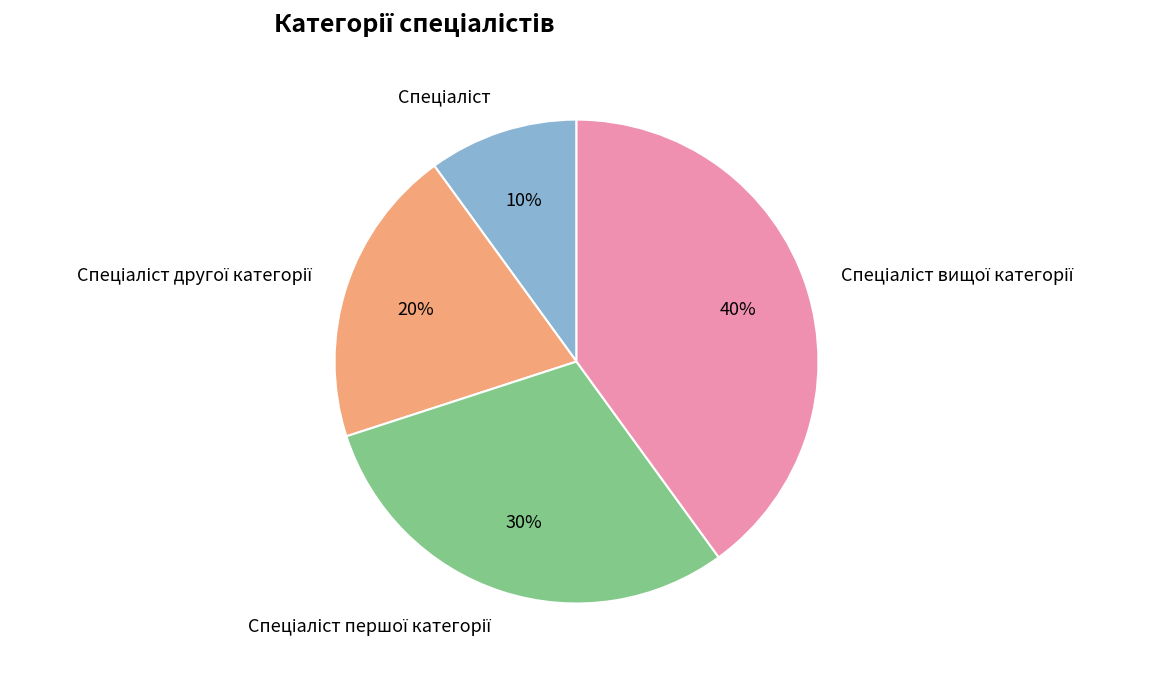

How many segments does this pie chart have?

4